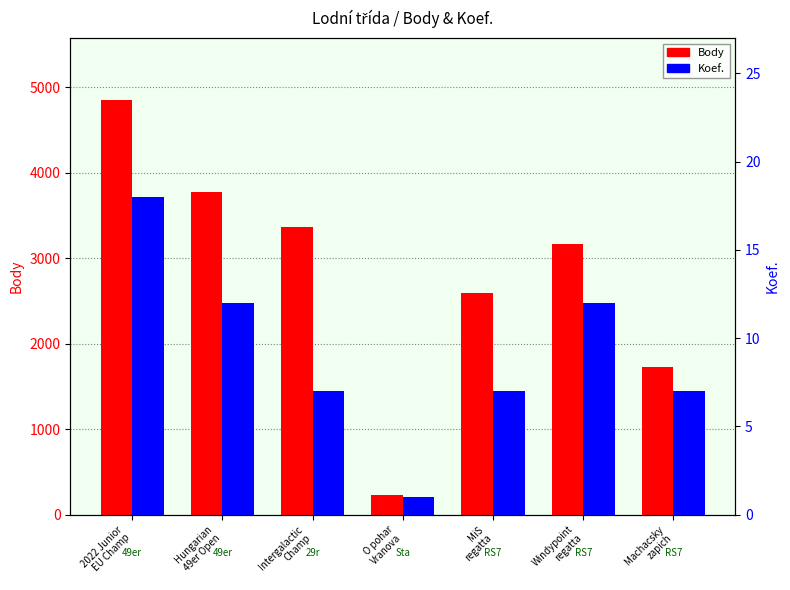

What is the value of the Body bar at the 6th from the left?

3165